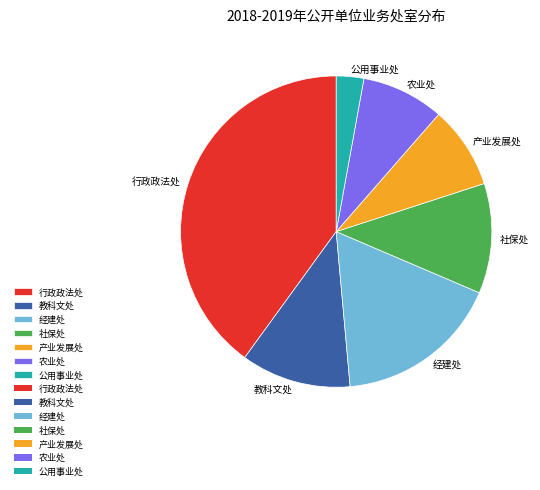

Does 产业发展处 account for over 50% of the chart?

No